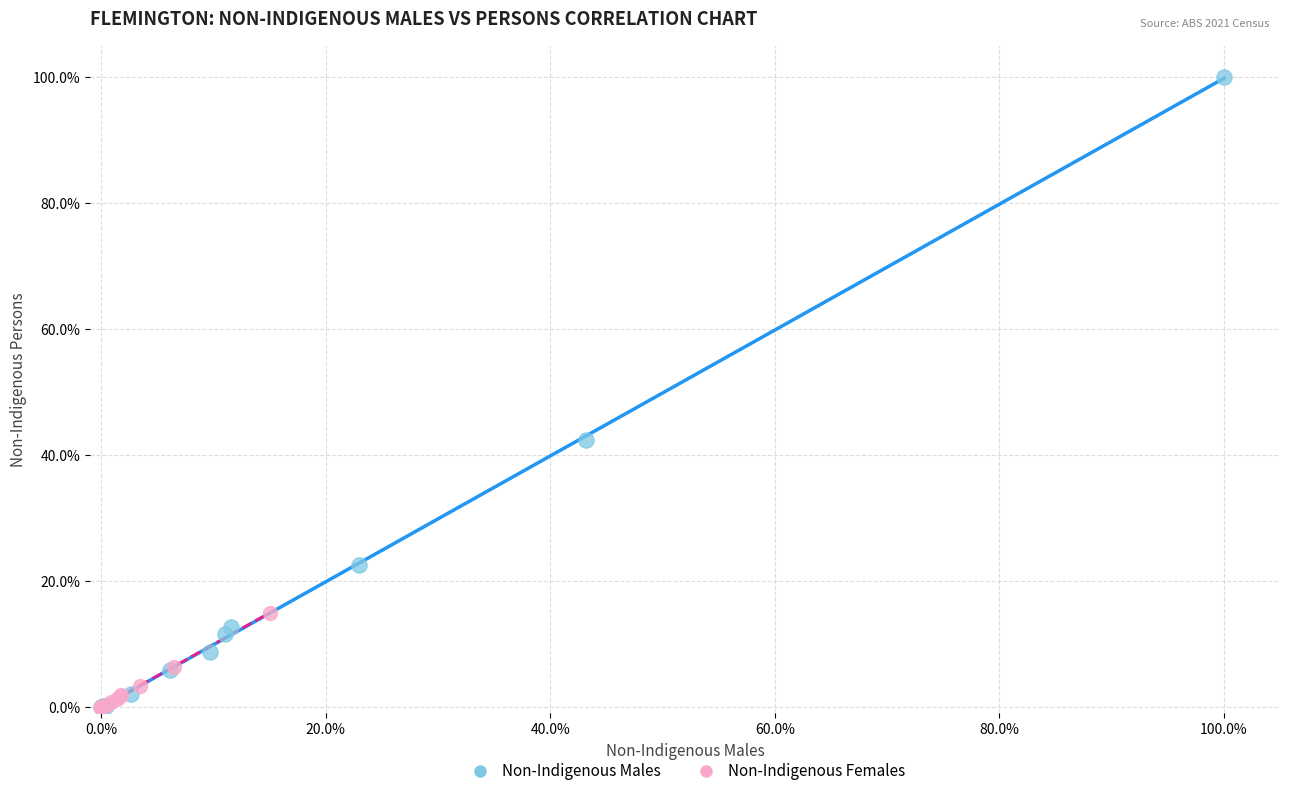

Which series contains the highest Y value?

Non-Indigenous Males